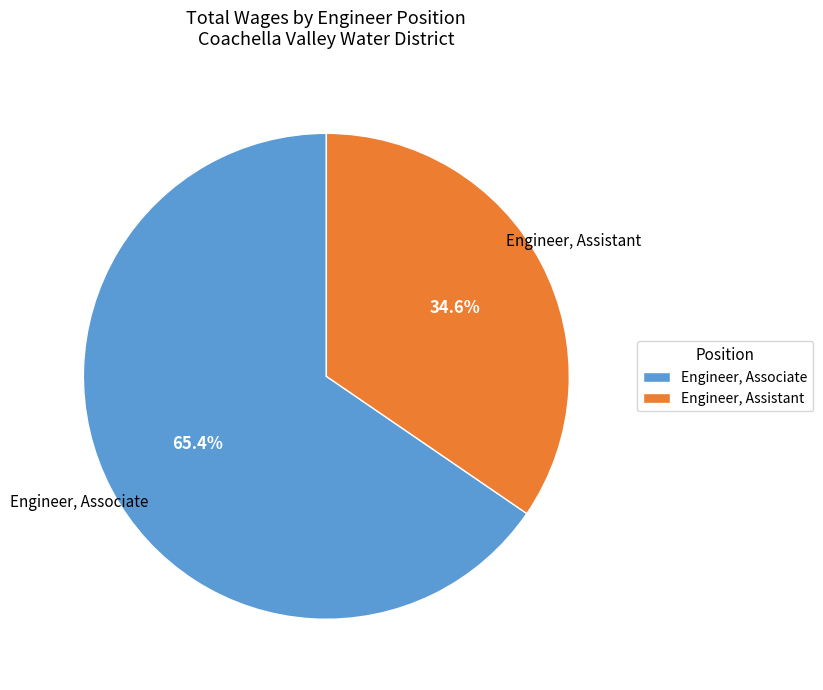

Rank the categories by value from lowest to highest.

Engineer, Assistant, Engineer, Associate